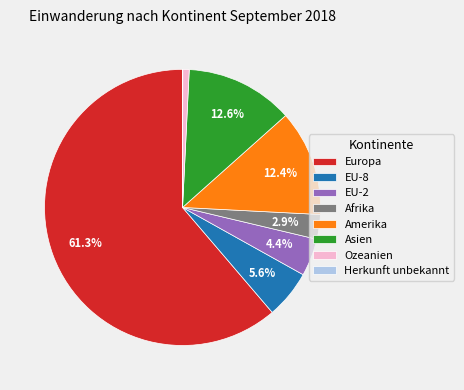

To the nearest percent, what is the difference between the largest and smallest slice percentages?

61%